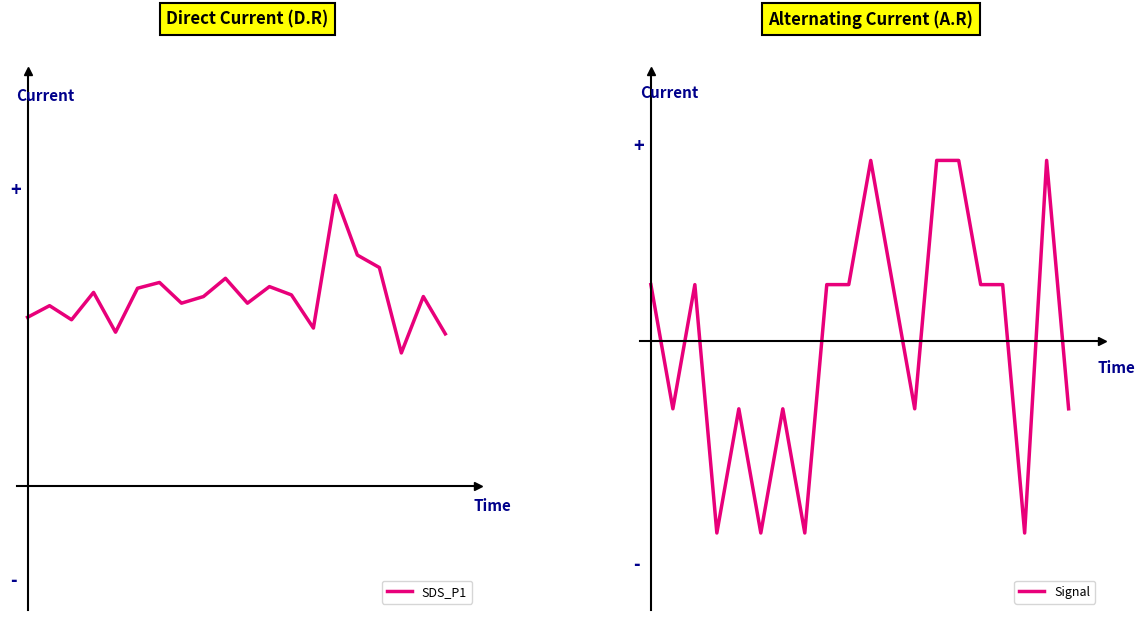

How many distinct data groups are displayed?

2